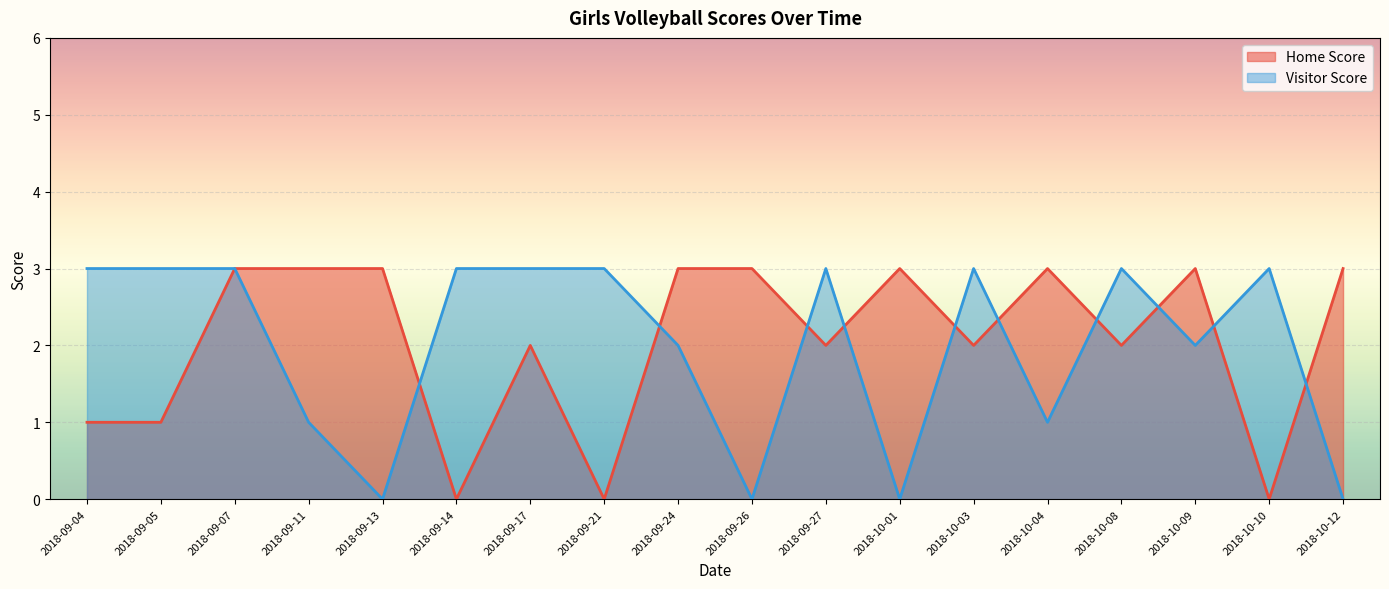

Which series has the largest range (max minus min)?

Home Score